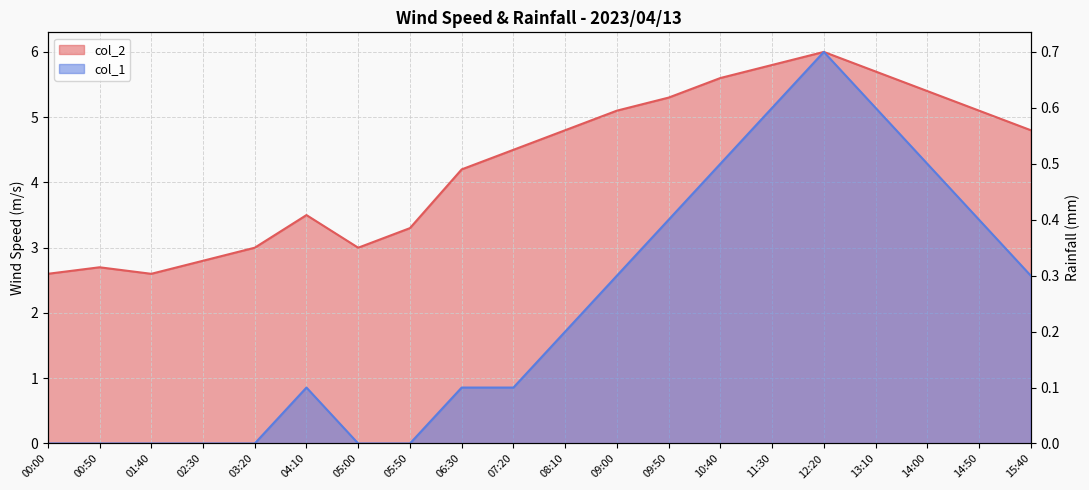

True or false: col_1 and col_2 cross at least once.

False